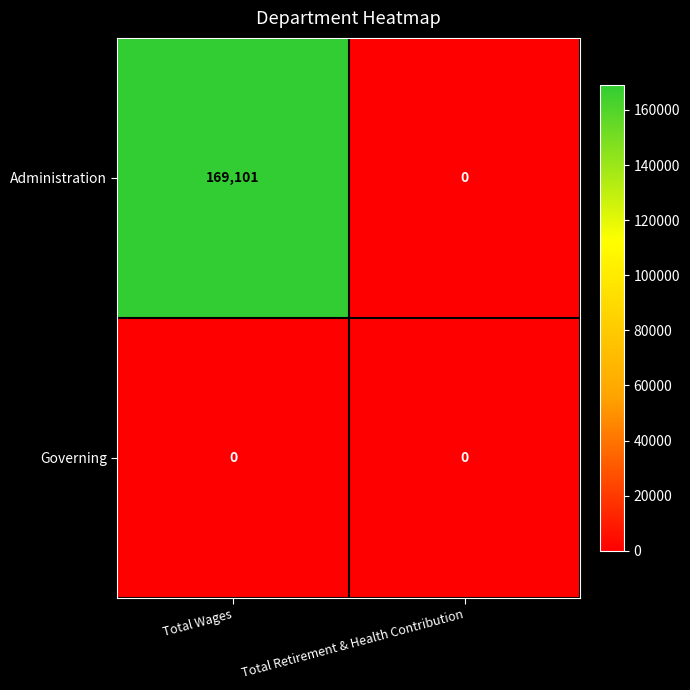

Reading left to right, transcribe all the data shown in this chart.

Administration: 169101	0
Governing: 0	0